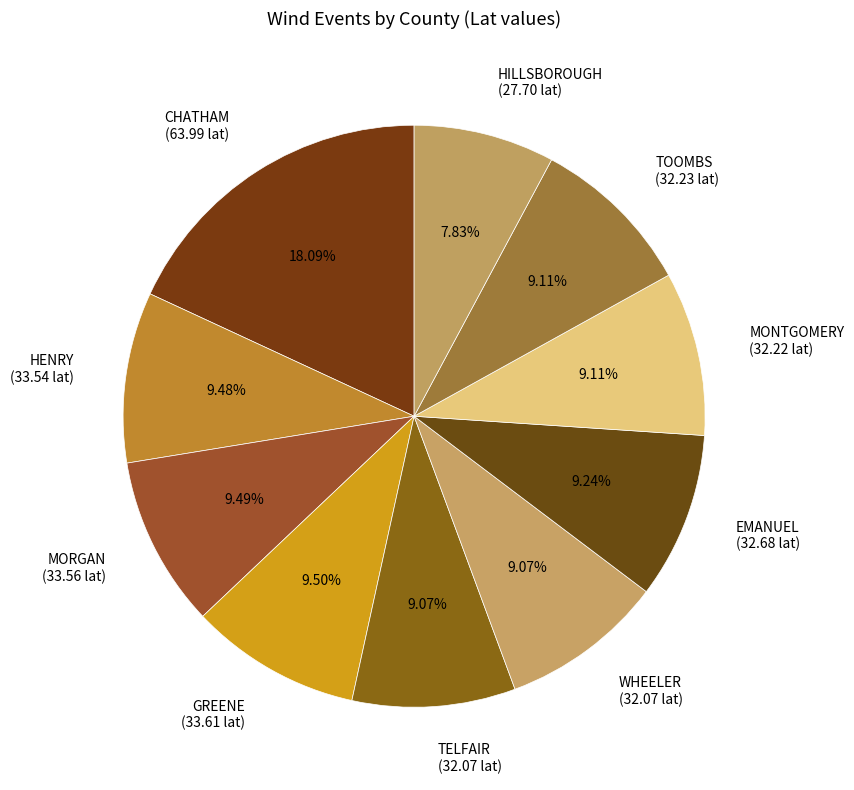

What is the ratio of the value at GREENE (33.61 lat) to the value at HENRY (33.54 lat)?

1.0